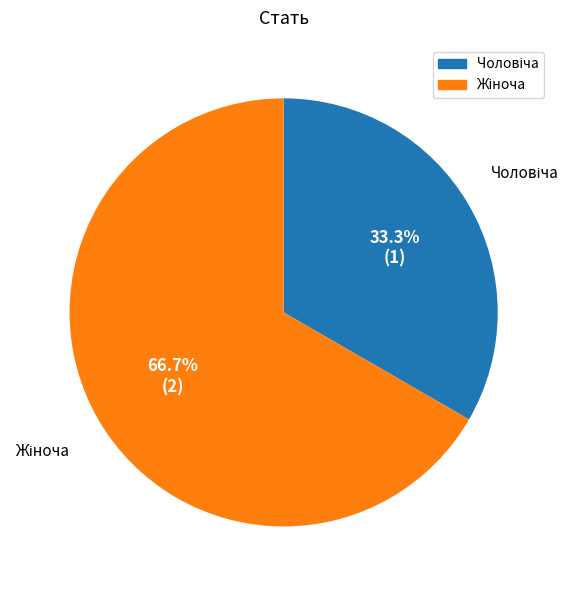

Is there any slice that represents more than half of the pie?

Yes